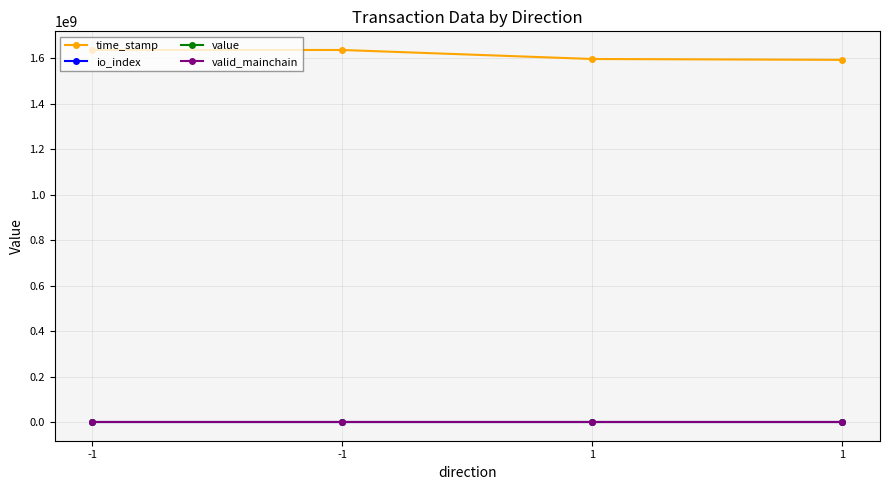

At which label is valid_mainchain closest to 1?

-1